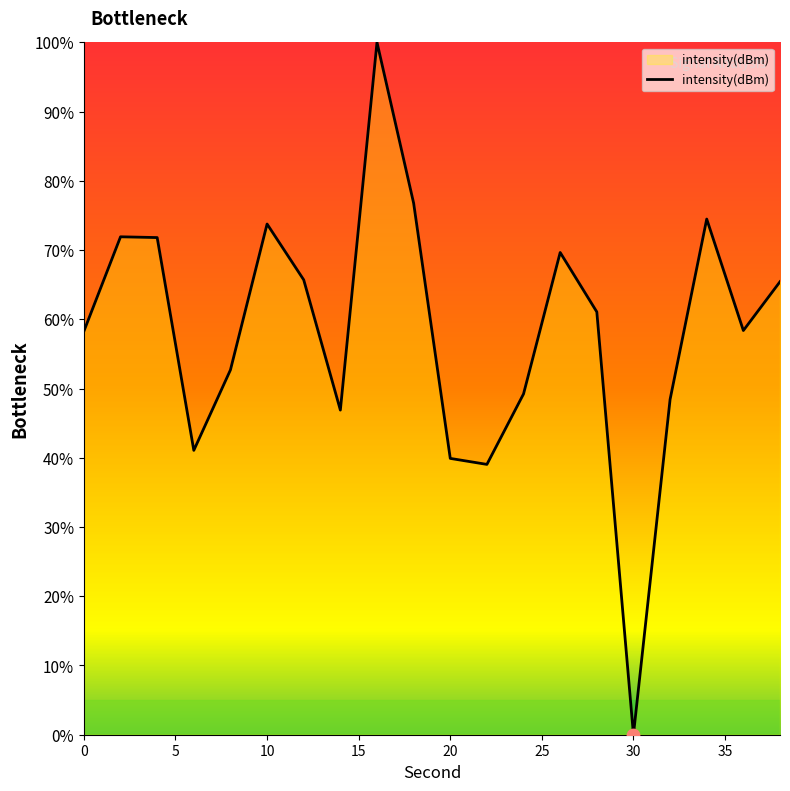

What is the maximum value shown in the chart?

100.0